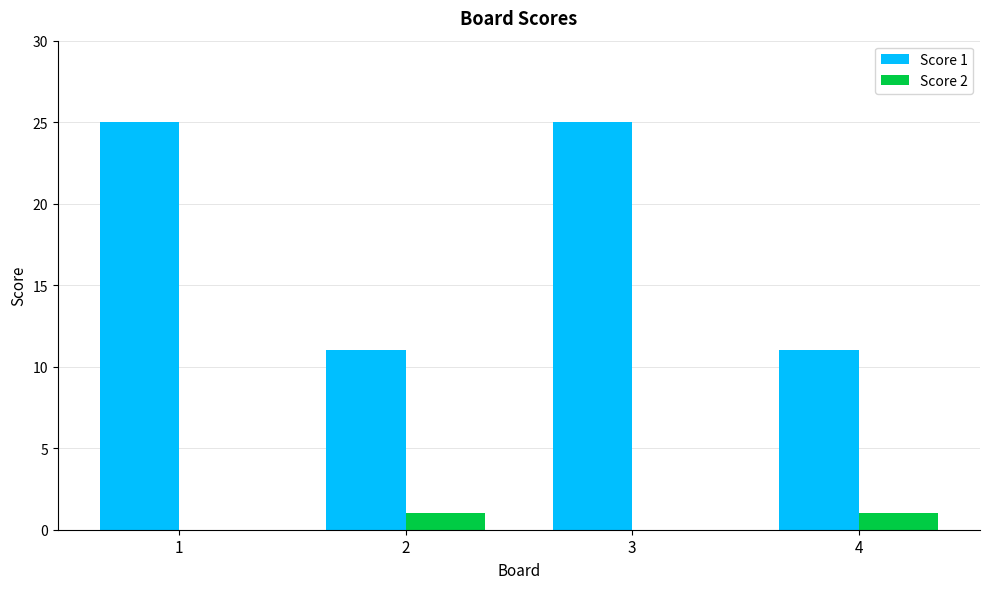

The value of Score 1 at 3 is 25. True or false?

True